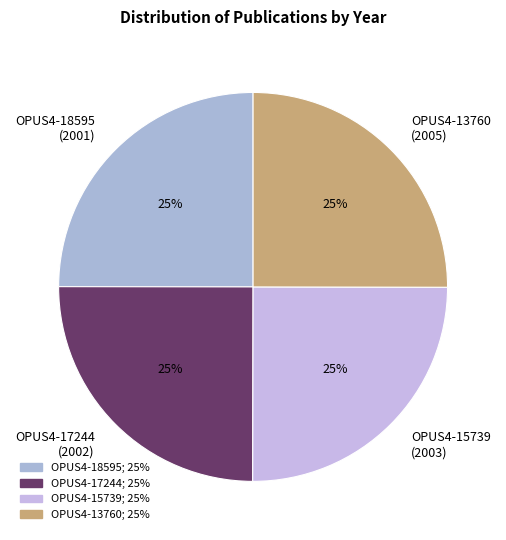

Approximately how many times larger is the value at OPUS4-18595 (2001) compared to OPUS4-13760 (2005)?

1.0